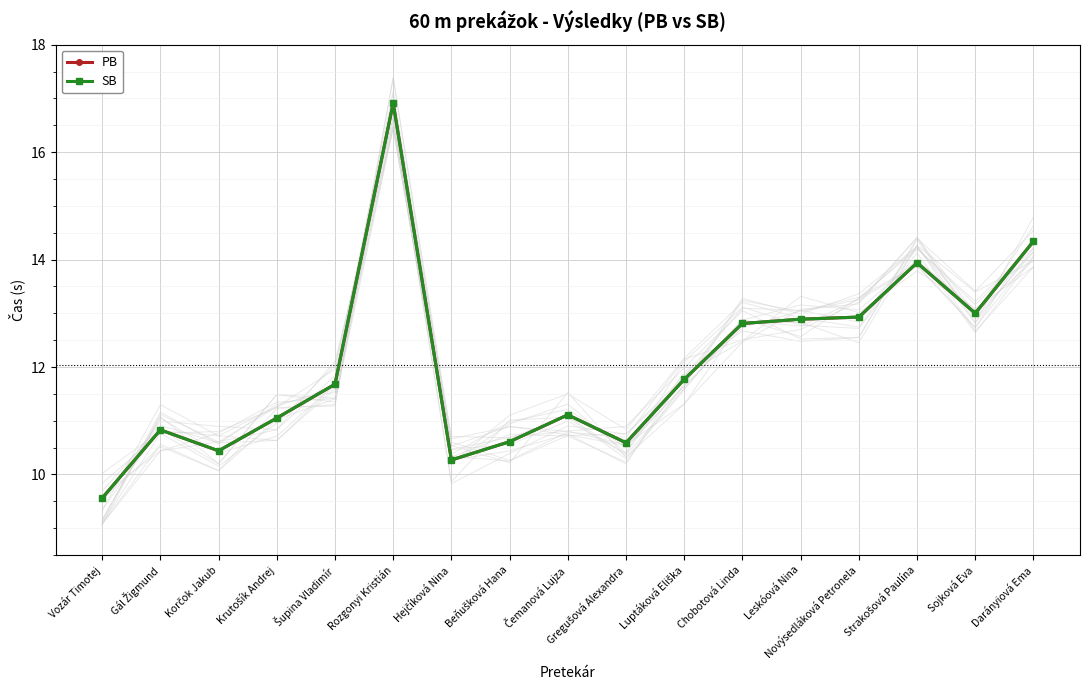

What is the difference between the maximum and minimum values in the SB series?

7.3